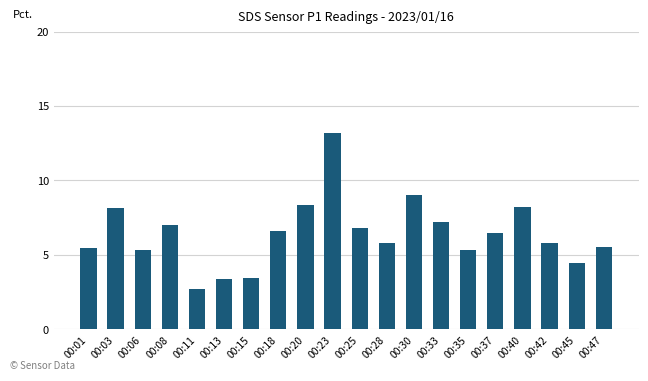

What is the approximate value at 00:28?

5.8